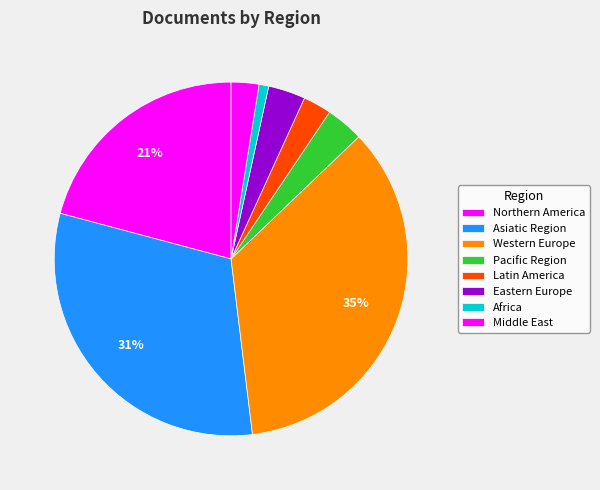

Count the number of slices in the pie.

8